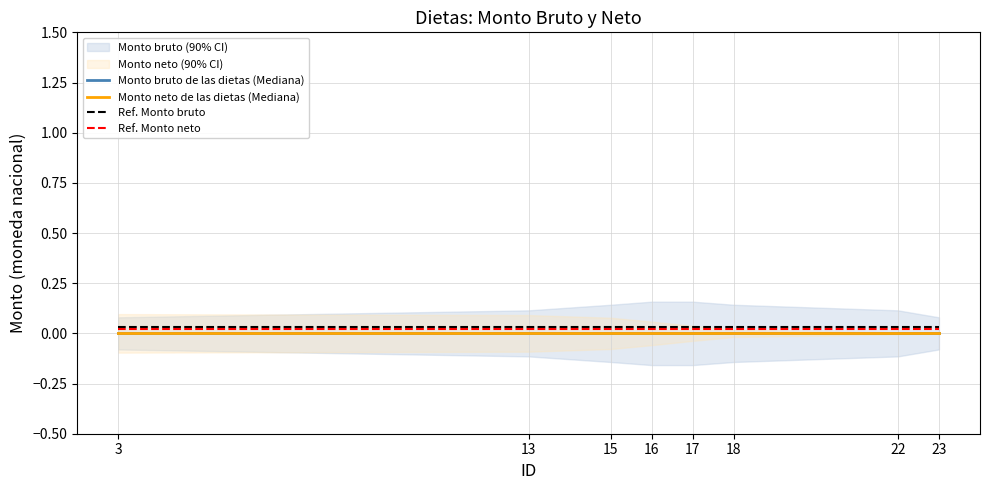

Reading left to right, what are all the values shown in this chart?

Monto bruto de las dietas (Mediana): 3=0.0	13=0.0	15=0.0	16=0.0	17=0.0	18=0.0	22=0.0	23=0.0
Monto neto de las dietas (Mediana): 3=0.0	13=0.0	15=0.0	16=0.0	17=0.0	18=0.0	22=0.0	23=0.0
Ref. Monto bruto: 3=0.0	13=0.0	15=0.0	16=0.0	17=0.0	18=0.0	22=0.0	23=0.0
Ref. Monto neto: 3=0.0	13=0.0	15=0.0	16=0.0	17=0.0	18=0.0	22=0.0	23=0.0